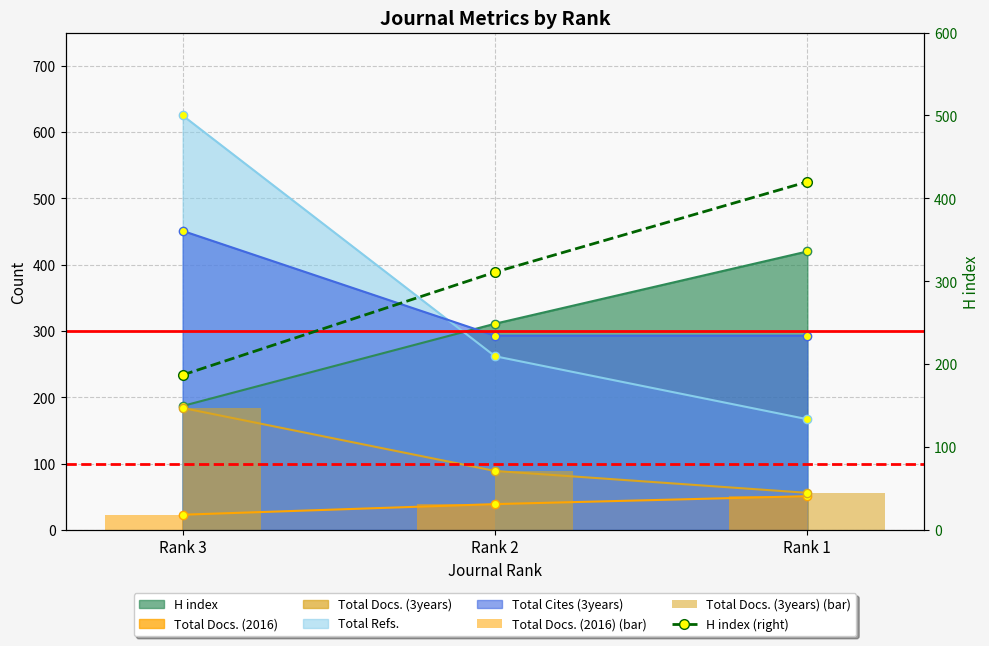

Which series changed the most between Rank 3 and Rank 1?

H index (right)